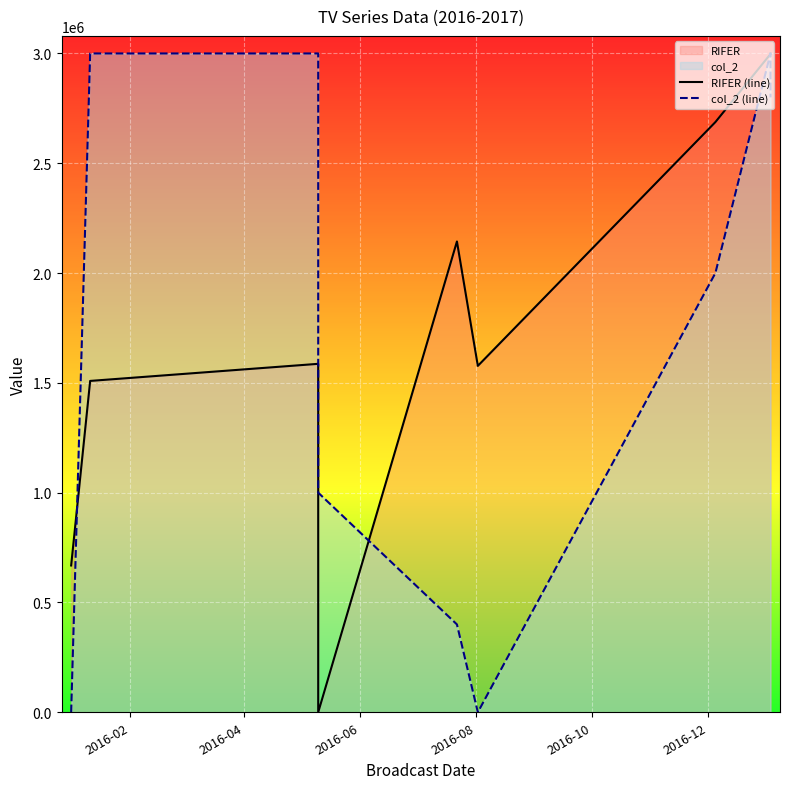

How many lines are shown in the chart?

2